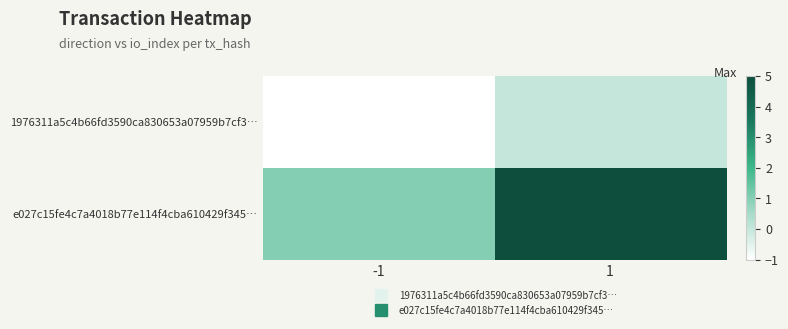

At -1, list the series in order from smallest to largest.

1976311a5c4b66fd3590ca830653a07959b7cf3…, e027c15fe4c7a4018b77e114f4cba610429f345…